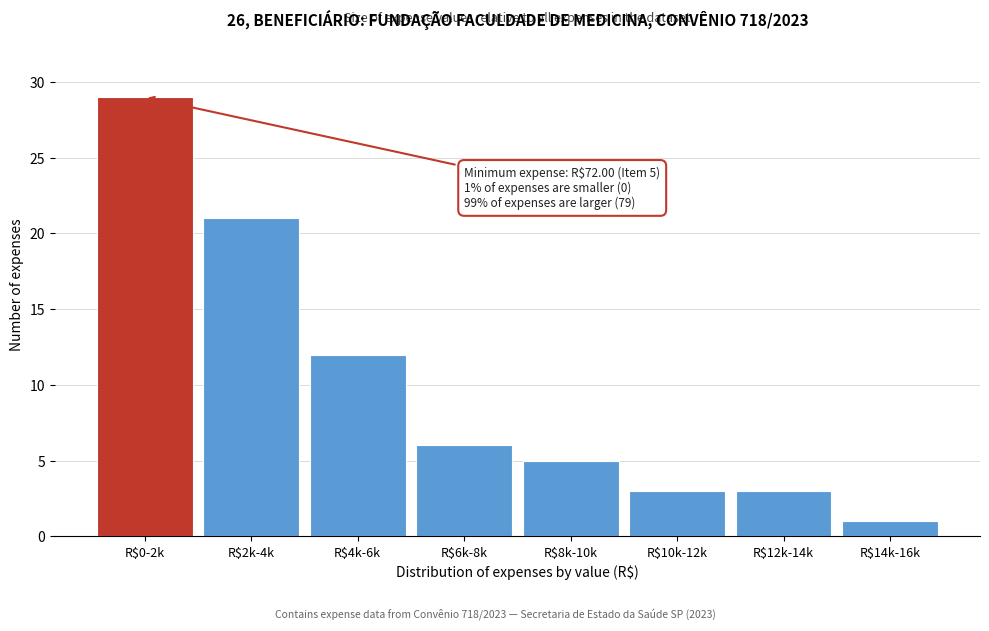

Reading left to right, transcribe all the data shown in this chart.

29	21	12	6	5	3	3	1